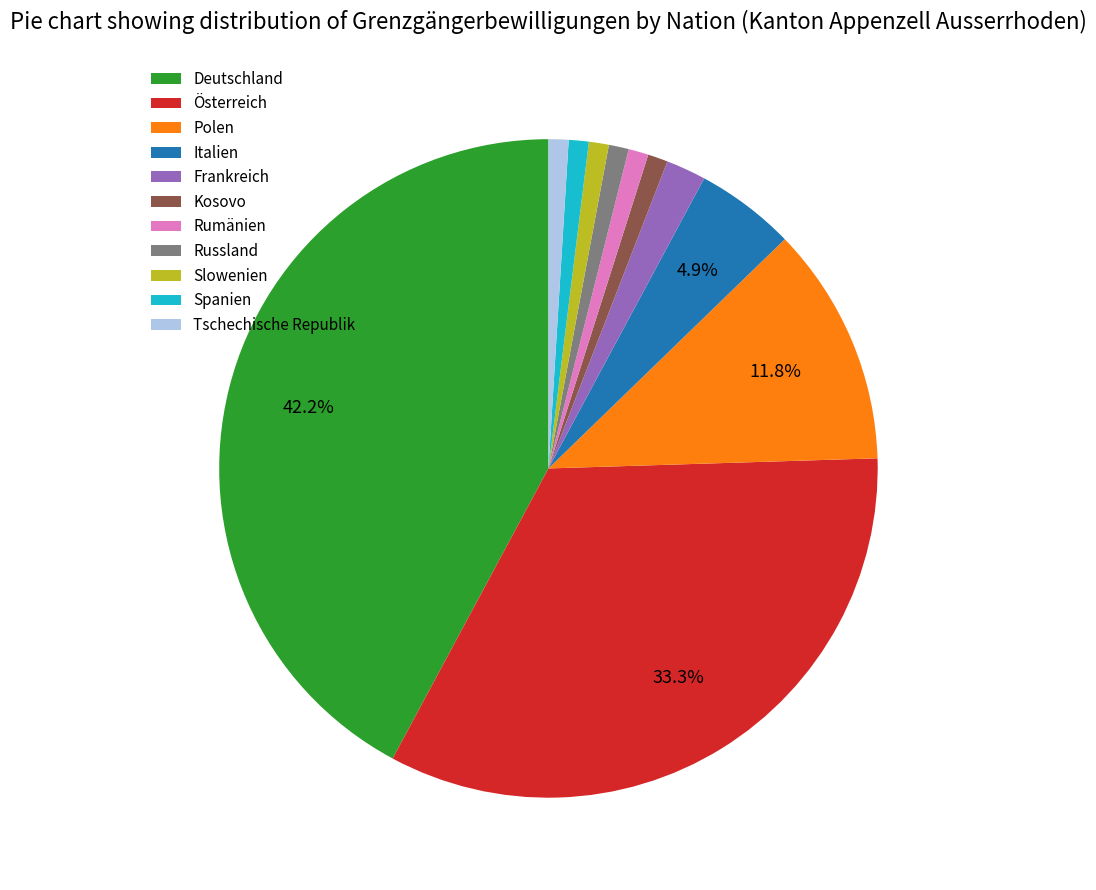

To the nearest percent, what is the combined percentage of Rumänien and Tschechische Republik?

2%